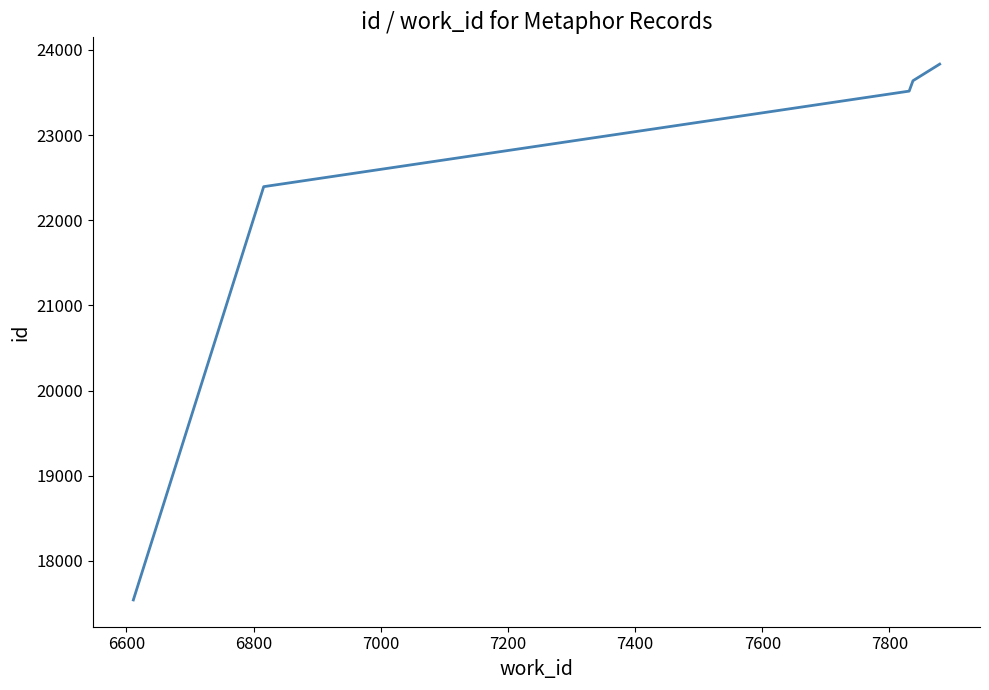

What is the average value?

22184